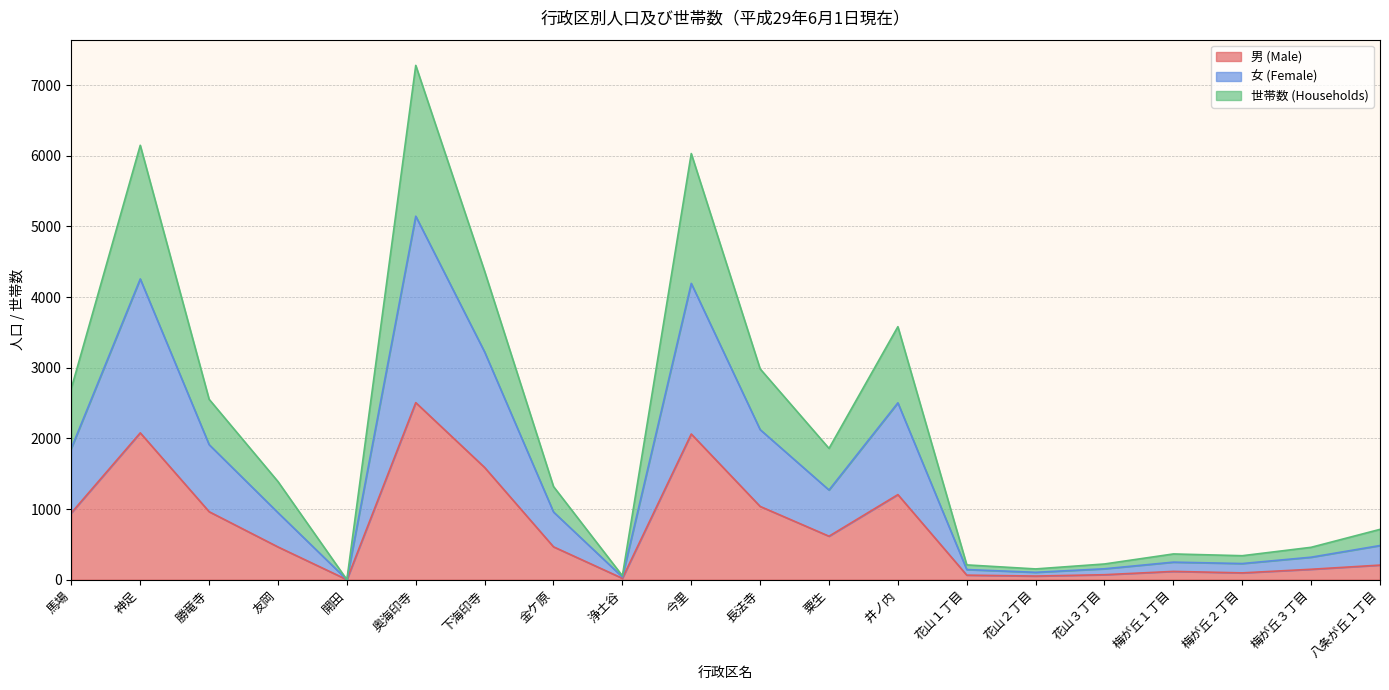

Which series has the largest range (max minus min)?

世帯数 (Households)